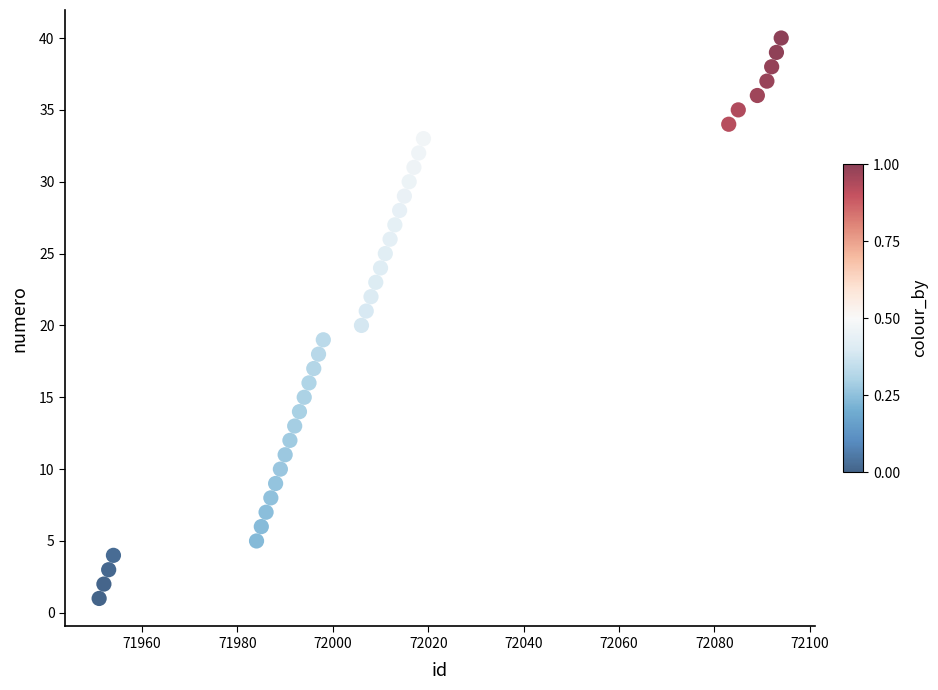

What is the range of X values (max minus min)?

143